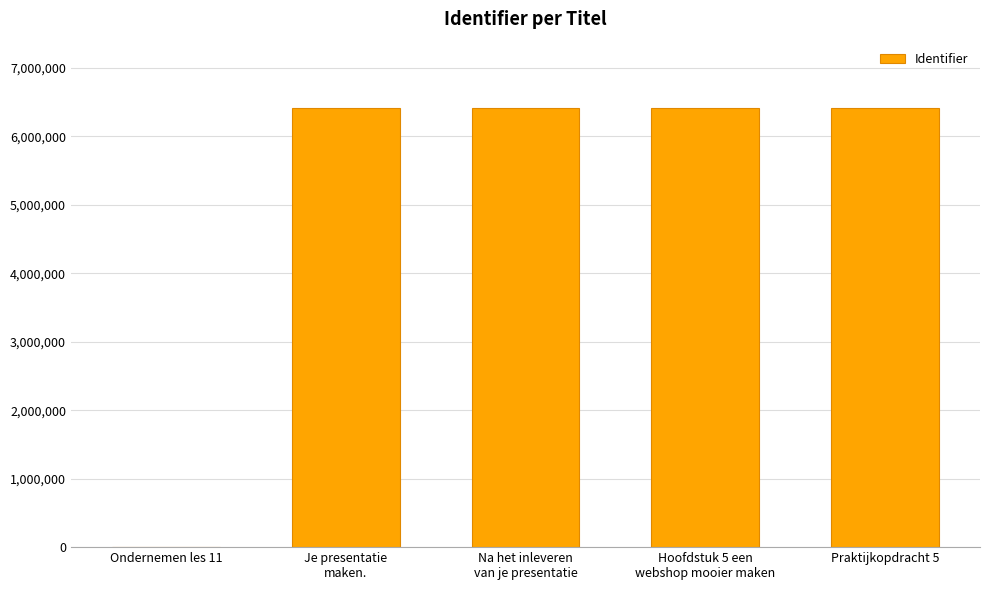

What is the average value?

5137110